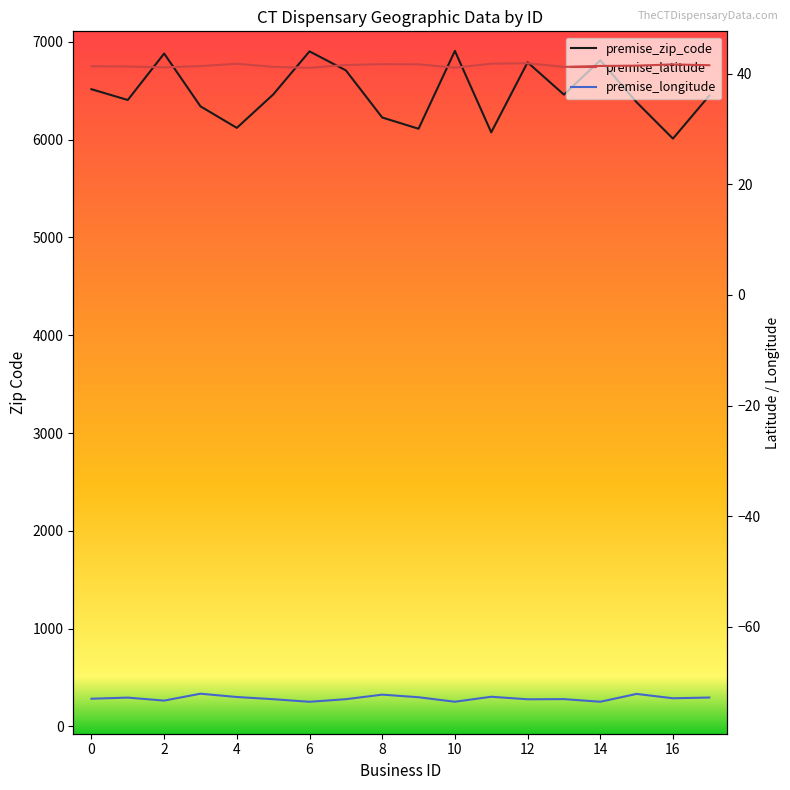

Is it true that premise_latitude equals 41.8 at 4?

True